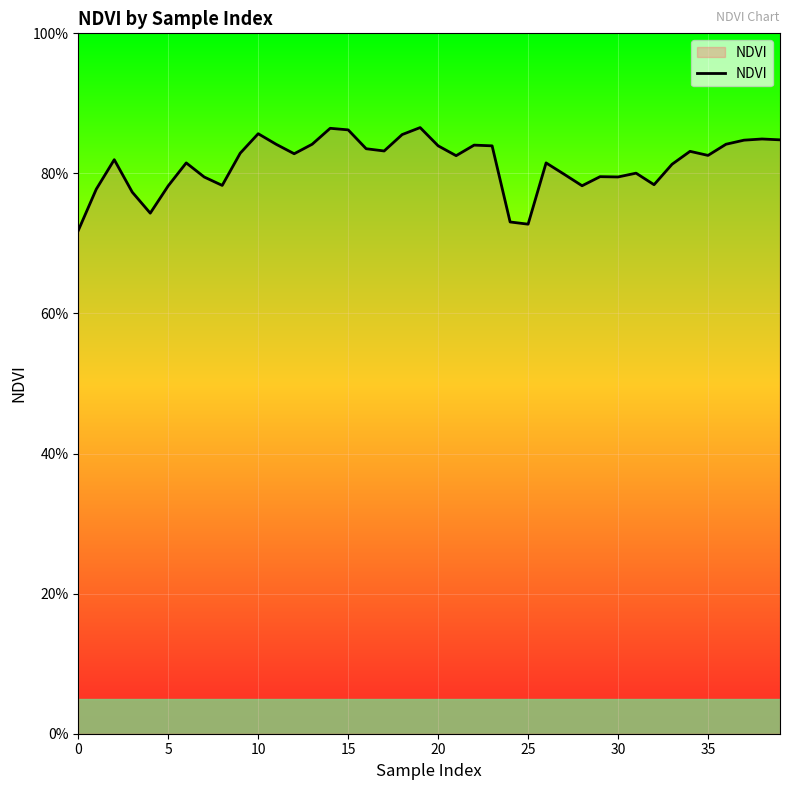

Does the chart display data point markers on the line(s)?

No